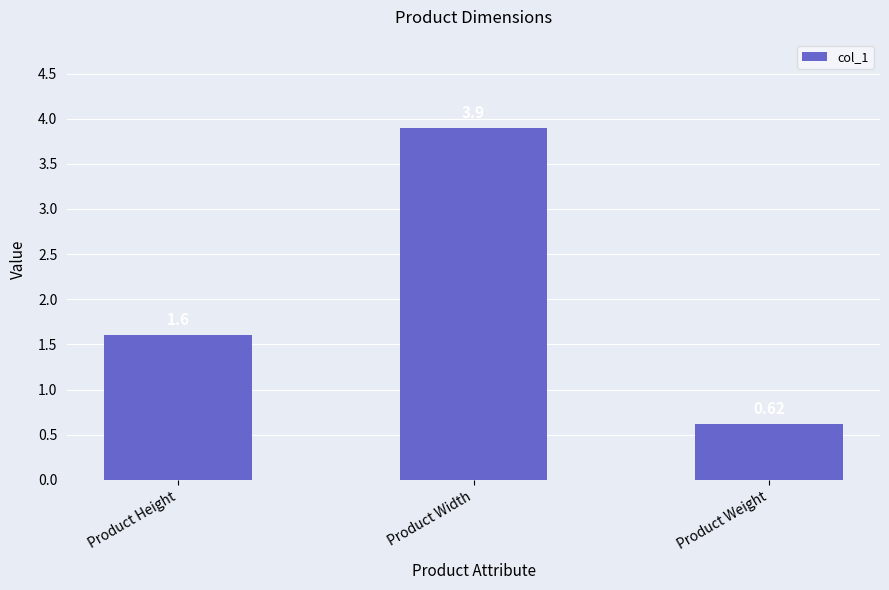

Approximately how many times larger is the value at Product Height compared to Product Width?

0.4